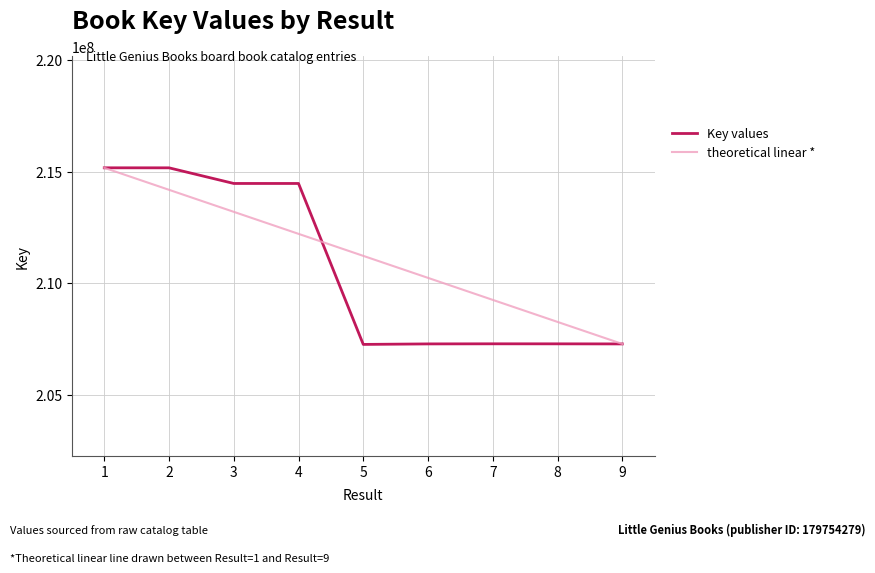

What is the difference between the highest and lowest values at 4?

2258456.1